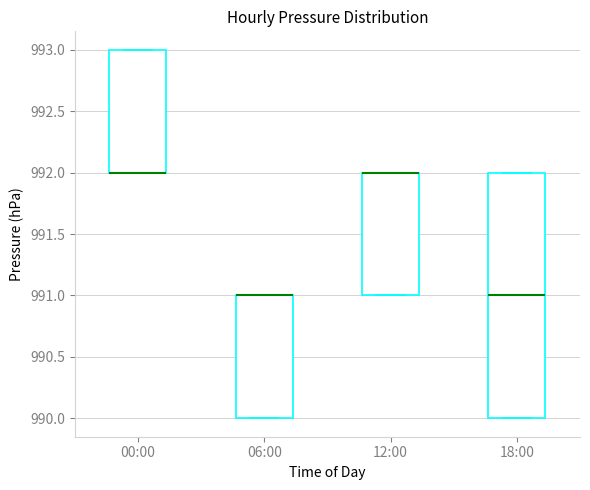

Reading left to right, read every box against the y-axis: the position of its median line, the range the box covers, and the ends of its whiskers. The values are not printed on the chart, so give them approximately, as read against the axis.

00:00: median 992 (drawn on the box's lower edge), box 992 to 993, whiskers 992 to 993
06:00: median 991 (drawn on the box's upper edge), box 990 to 991, whiskers 990 to 991
12:00: median 992 (drawn on the box's upper edge), box 991 to 992, whiskers 991 to 992
18:00: median 991, box 990 to 992, whiskers 990 to 992